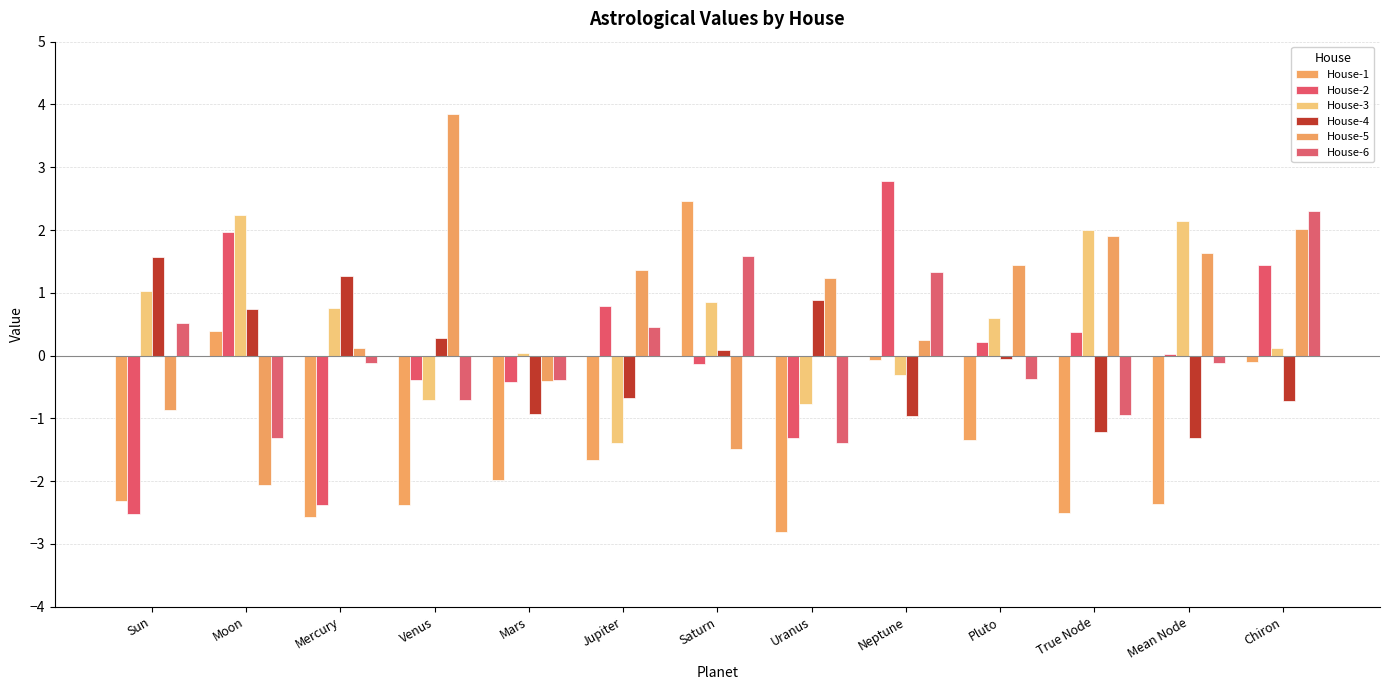

What are all the series names shown in the legend?

House-1, House-2, House-3, House-4, House-5, House-6